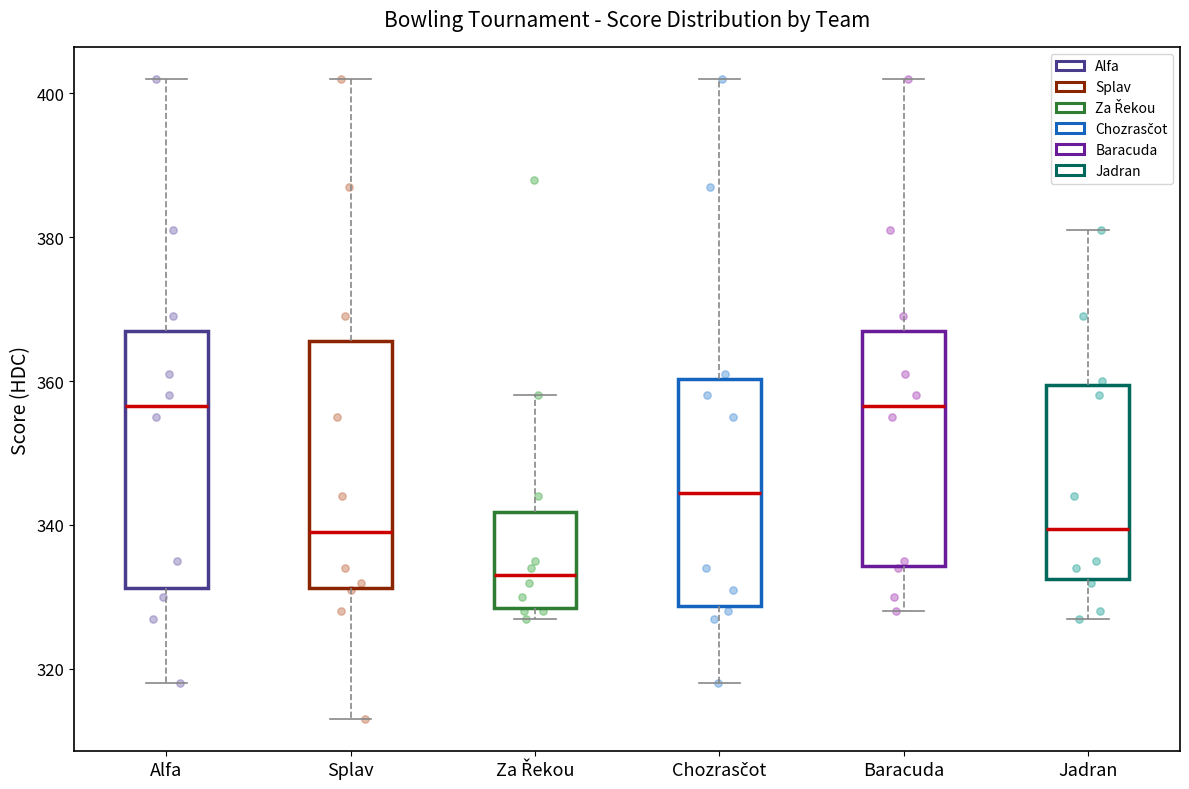

Reading left to right, read every box against the y-axis: the position of its median line, the range the box covers, and the ends of its whiskers. The values are not printed on the chart, so give them approximately, as read against the axis.

Alfa: median 356, box 332 to 368, whiskers 318 to 402
Splav: median 340, box 332 to 366, whiskers 314 to 402
Za Řekou: median 334, box 328 to 342, whiskers 328 (just below the box's lower edge) to 358
Chozrasčot: median 344, box 328 to 360, whiskers 318 to 402
Baracuda: median 356, box 334 to 368, whiskers 328 to 402
Jadran: median 340, box 332 to 360, whiskers 328 to 382